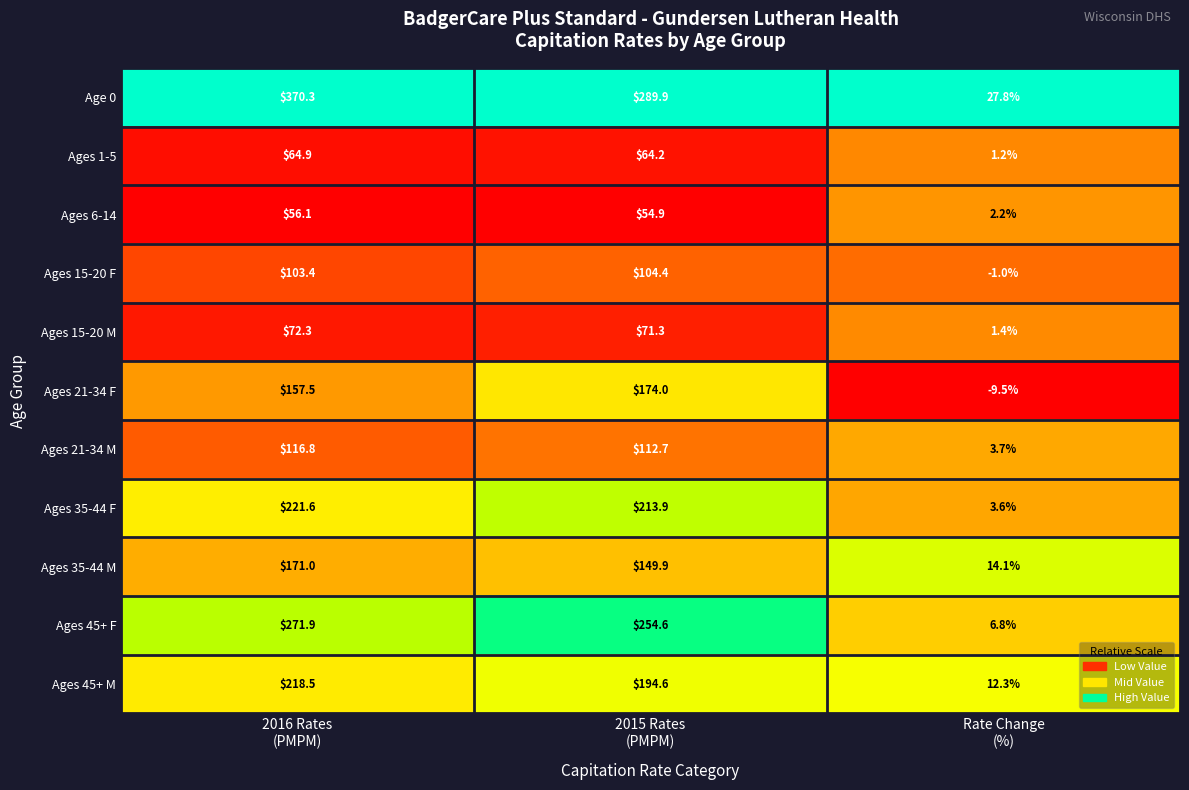

Which series has the largest total across all categories?

Age 0